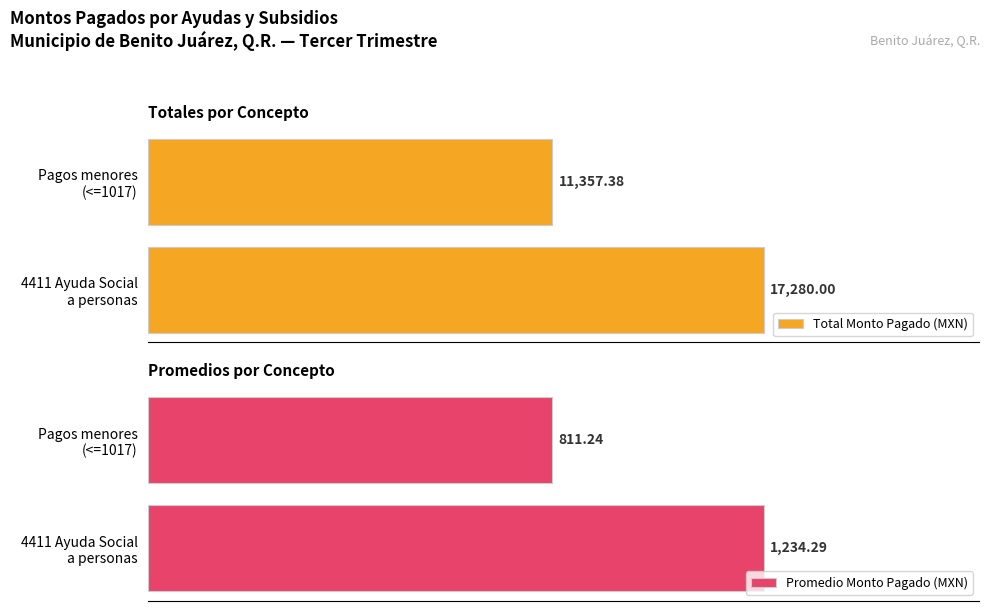

Is the value of Promedio Monto Pagado (MXN) at 4411 Ayuda Social a personas greater than the value of Total Monto Pagado (MXN) at 4411 Ayuda Social a personas?

No